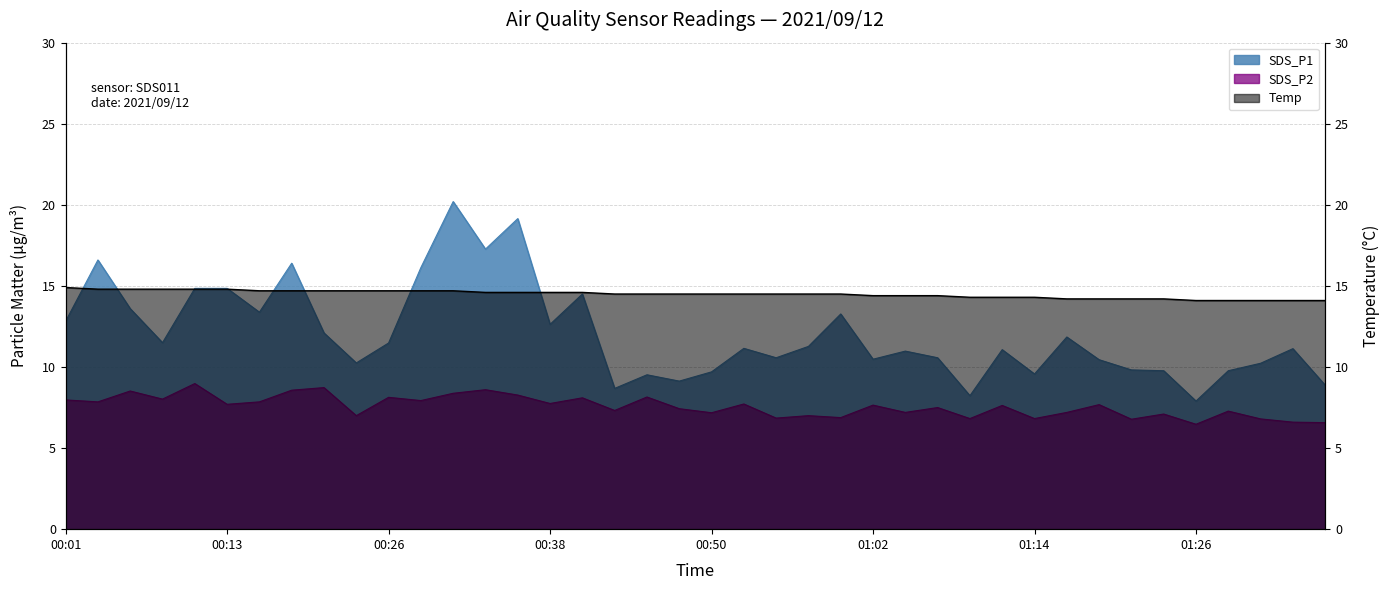

What are all the series names shown in the legend?

SDS_P1, SDS_P2, Temp